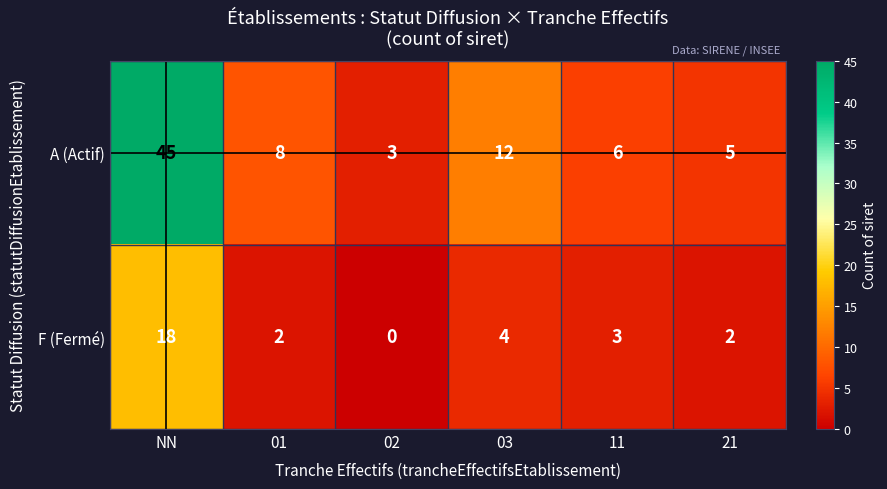

Where is F (Fermé) nearest to the value 9?

03